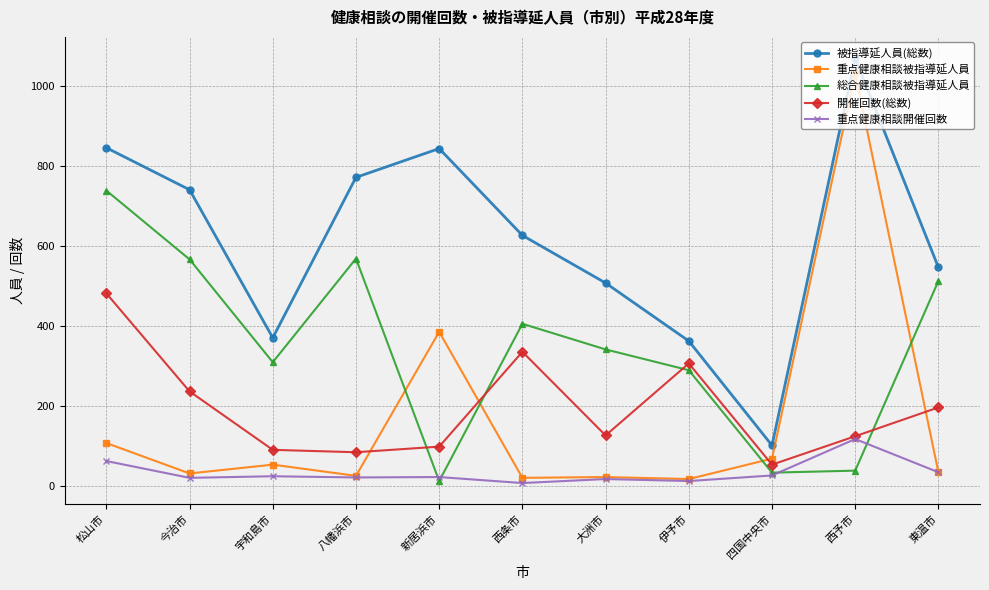

At which label does 開催回数(総数) reach its peak?

松山市